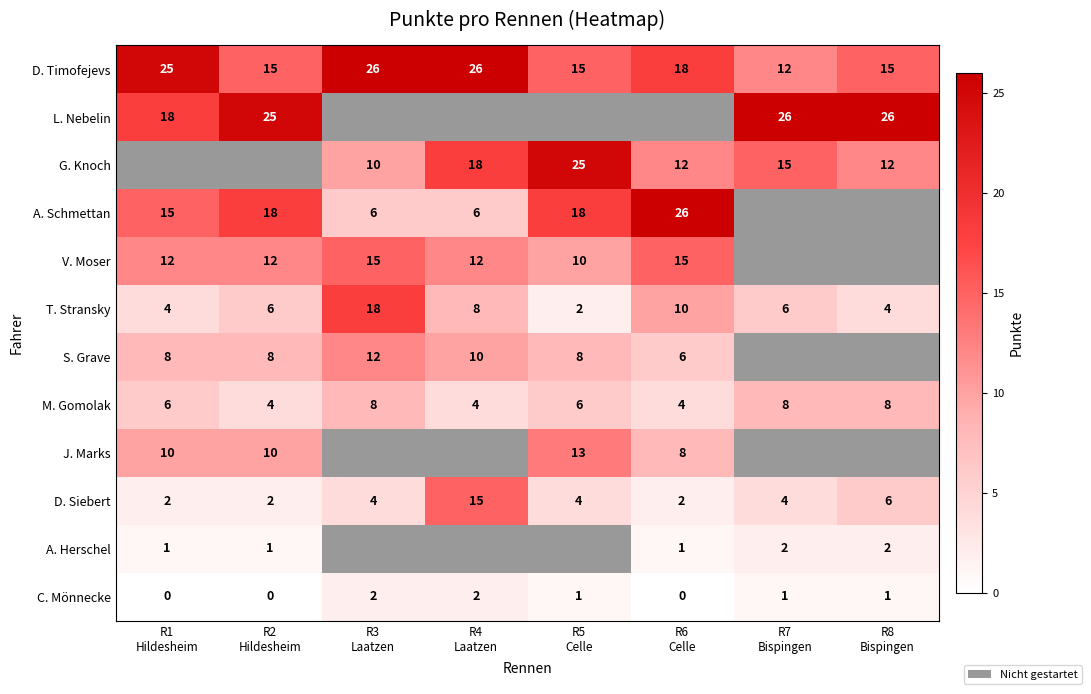

At how many categories does at least one series exceed 22?

8